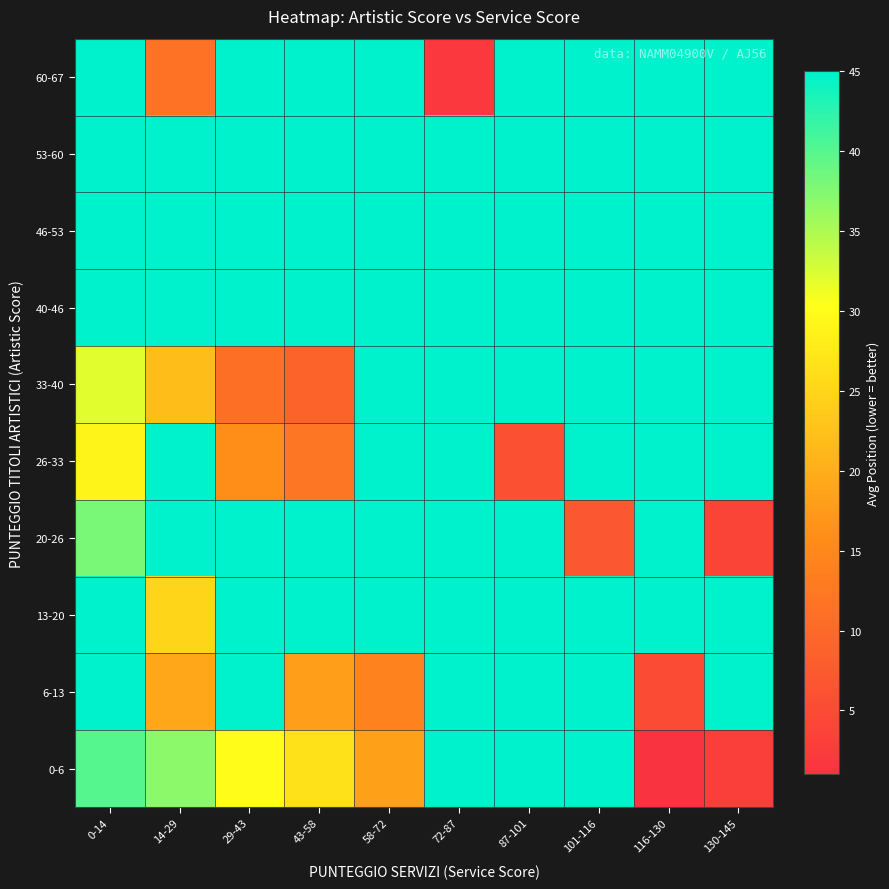

How many categories are shown in the chart?

10